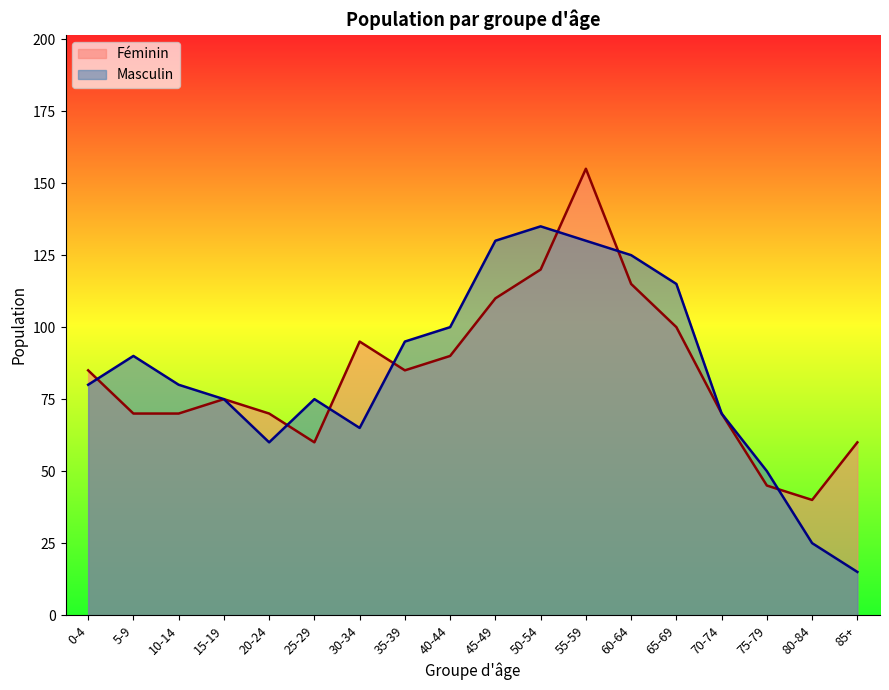

Which series has the largest total across all categories?

Féminin